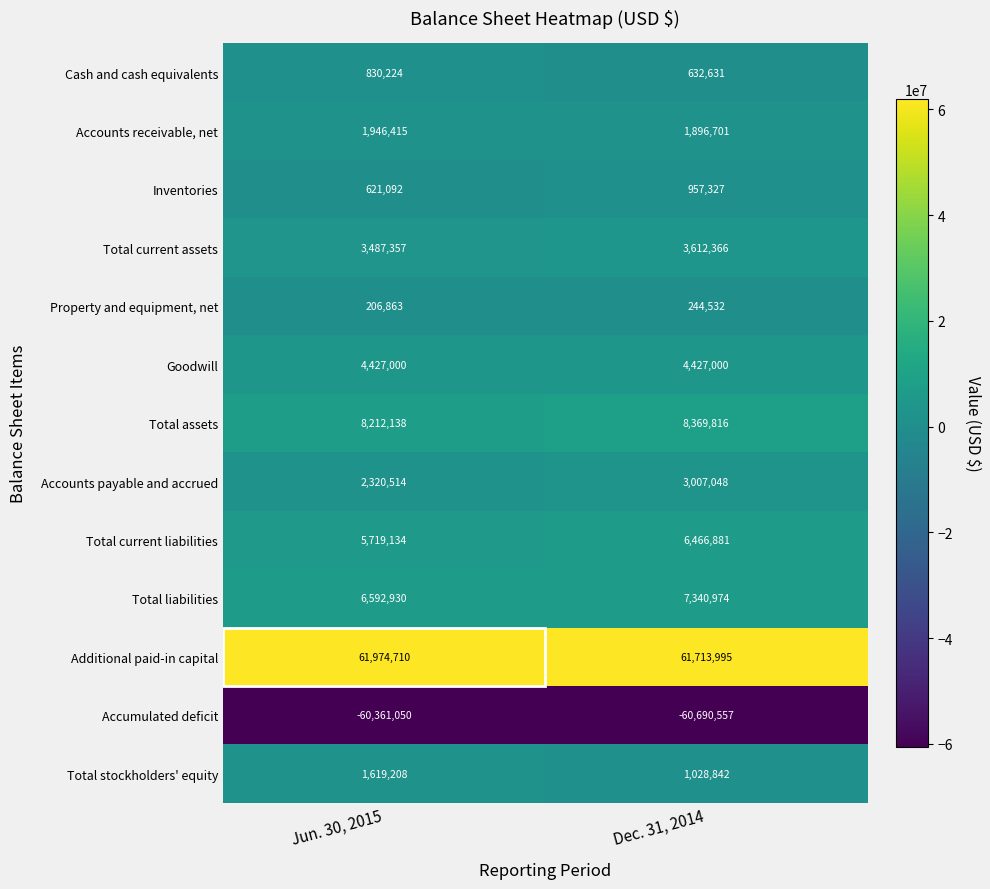

At which category is the sum across all series the highest?

Dec. 31, 2014